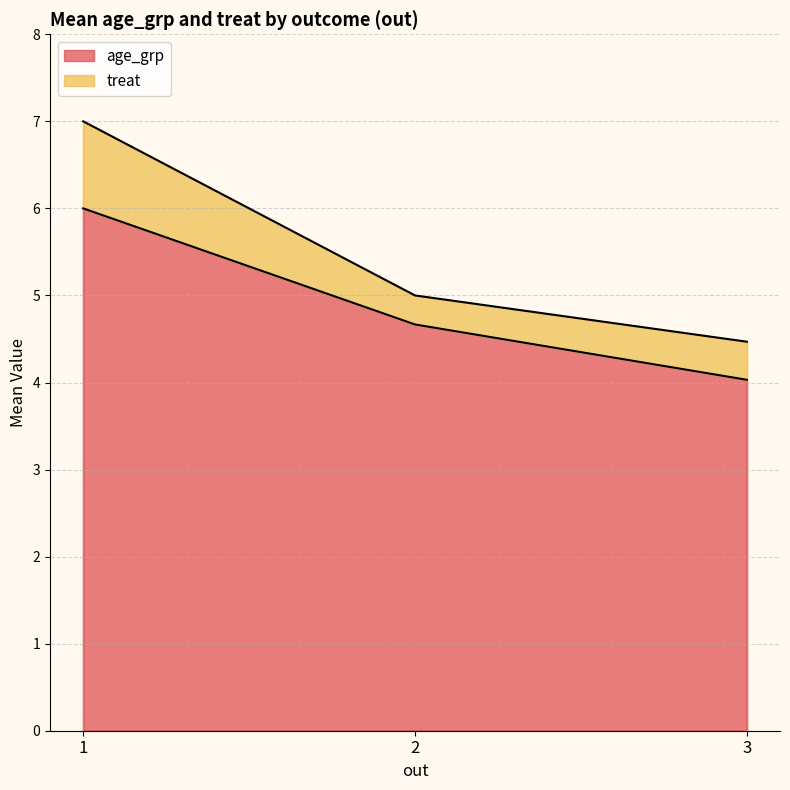

Reading left to right, transcribe the values for age_grp.

6.0	4.7	4.0